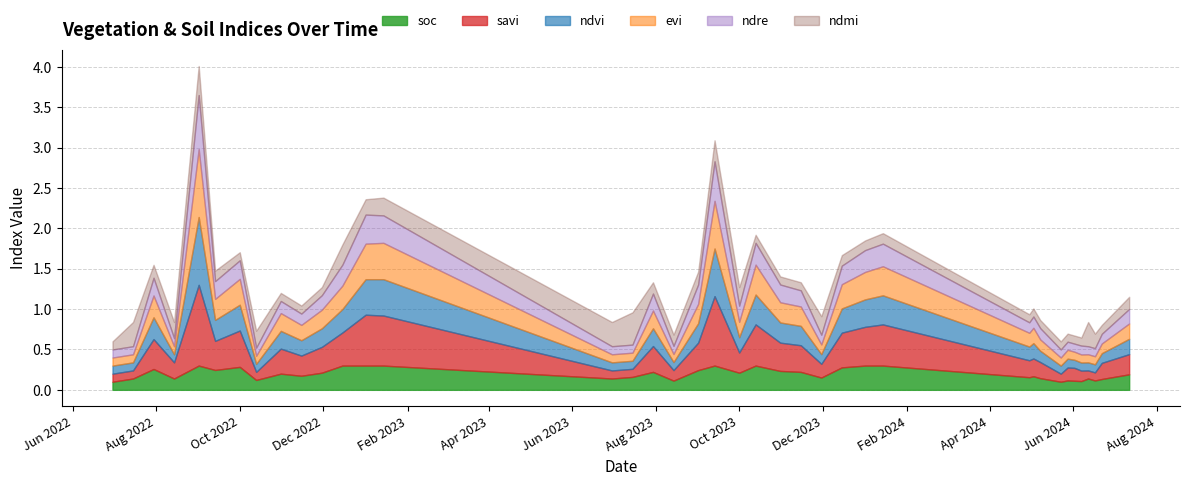

Which series has the largest range (max minus min)?

savi